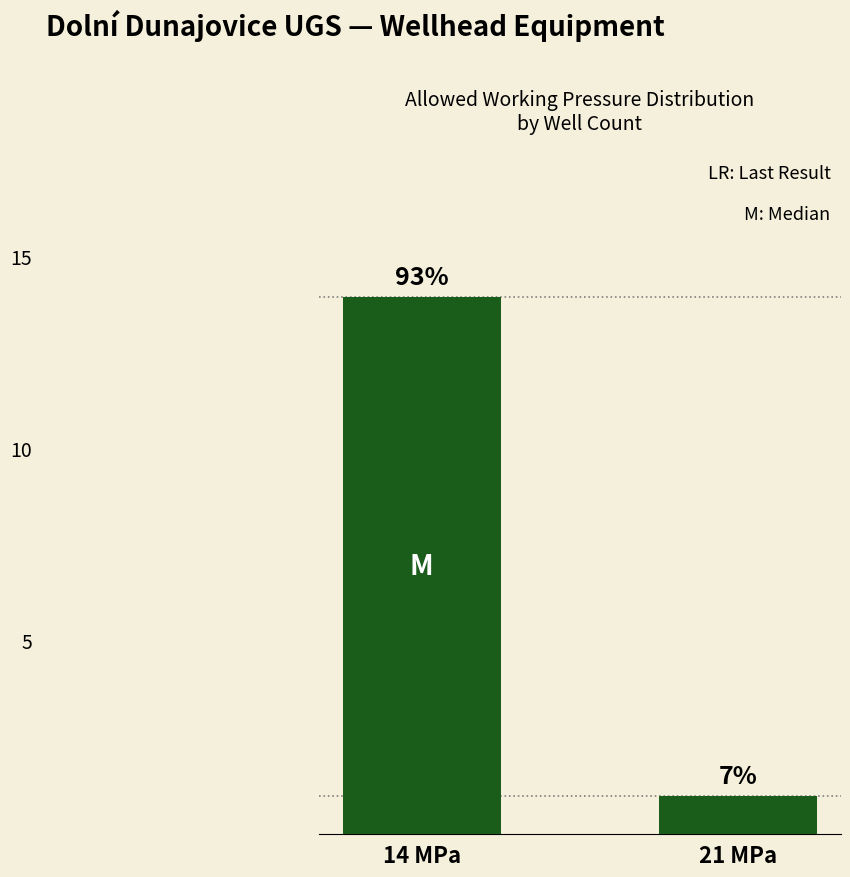

What is the label of the 1st bar from the left?

14 MPa